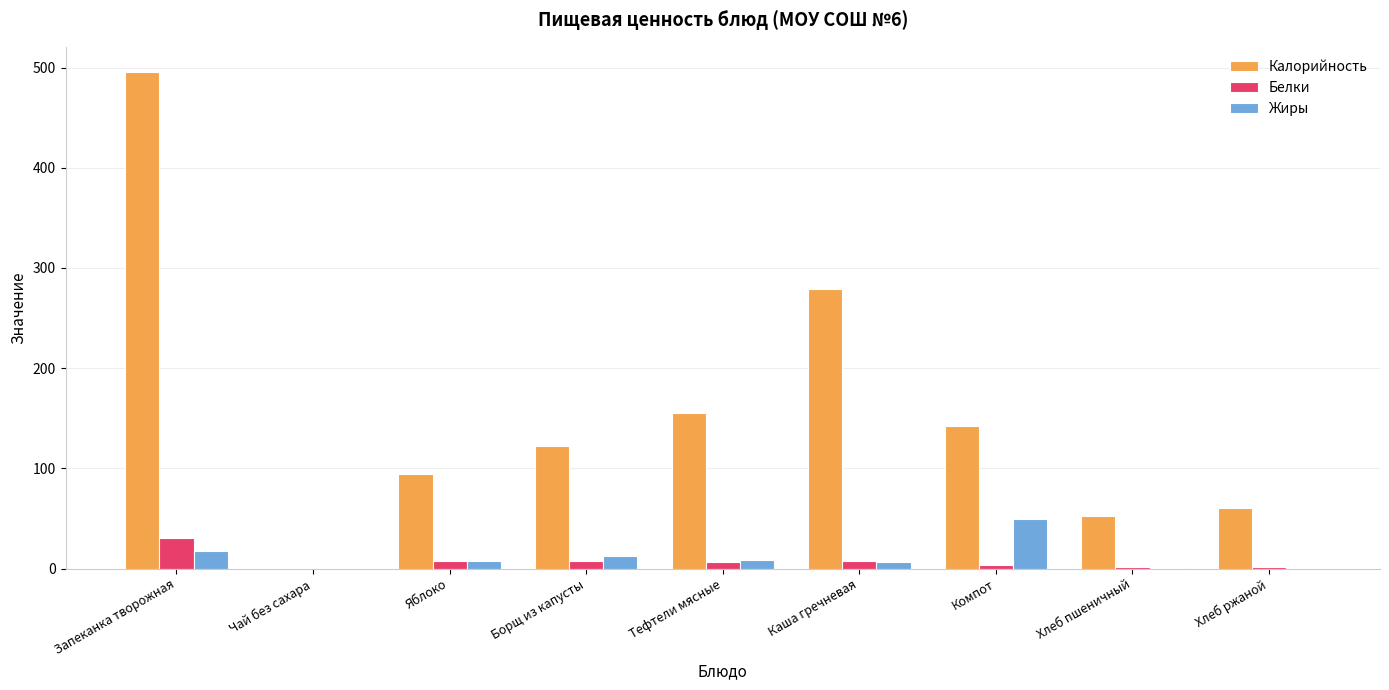

What is the approximate value of Белки at Запеканка творожная?

30